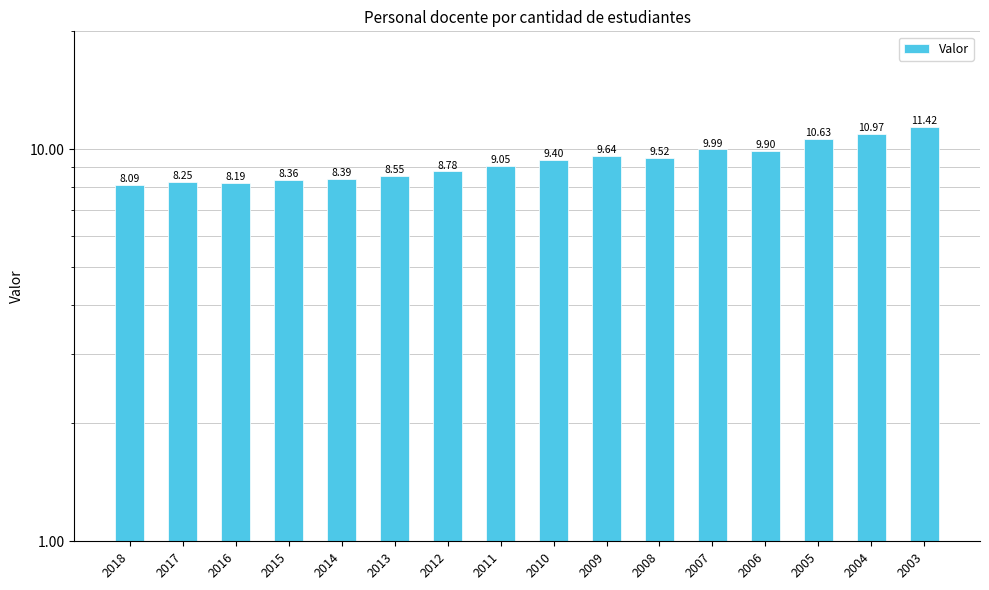

At which category does the chart reach its minimum across all series?

2018